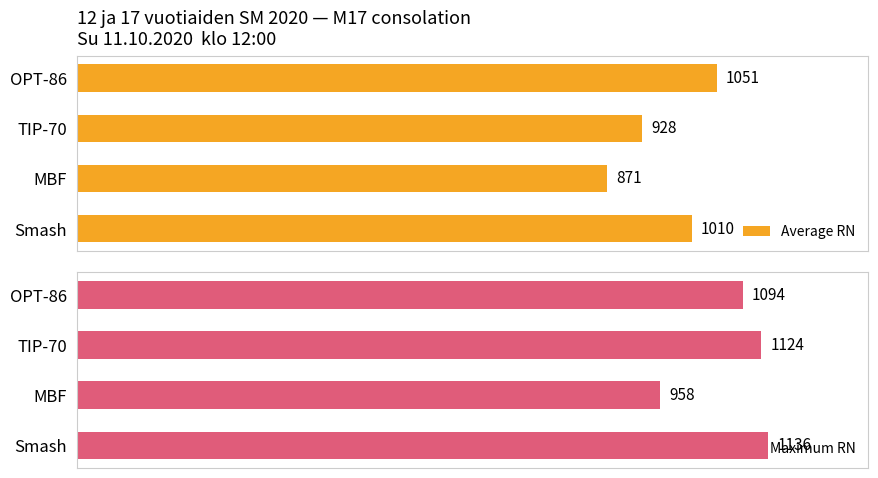

What is the difference between the maximum and minimum values in the Average RN series?

180.0